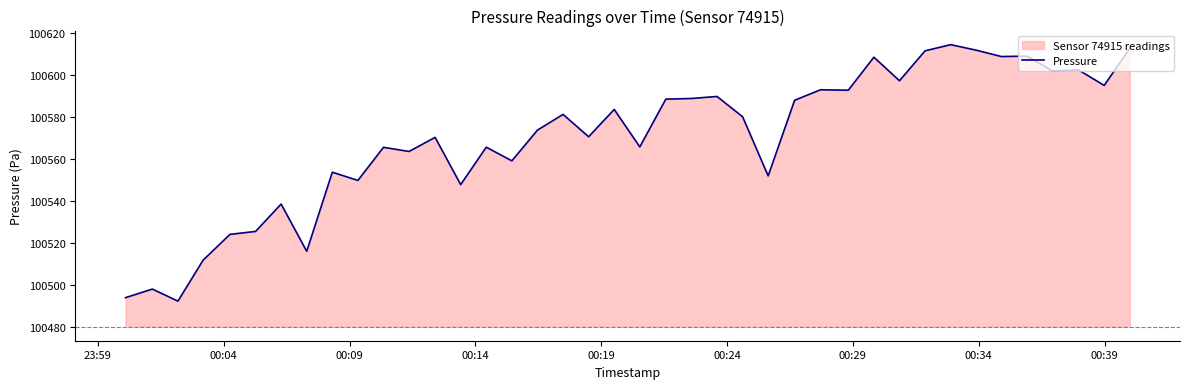

What is the difference between the maximum and minimum values?

122.1